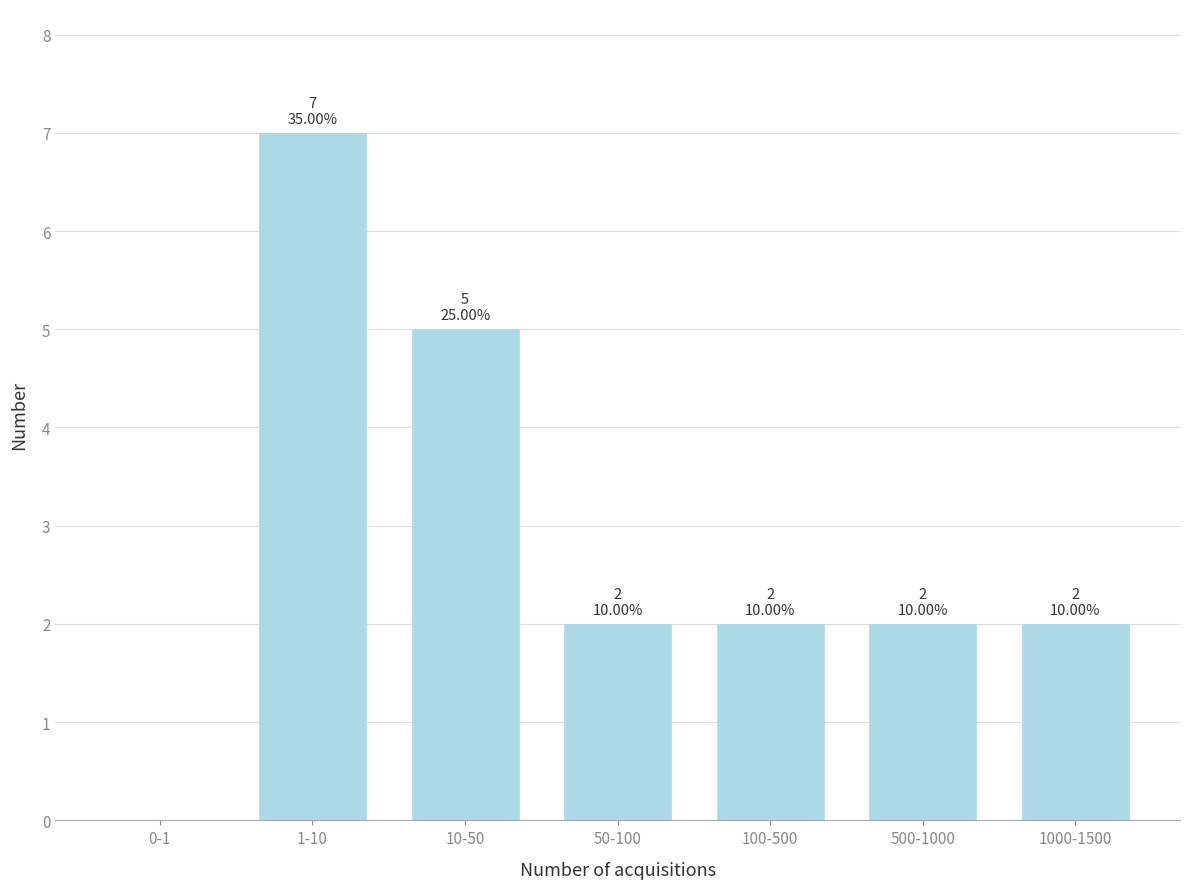

Reading left to right, transcribe all the data shown in this chart.

0-1=0	1-10=7	10-50=5	50-100=2	100-500=2	500-1000=2	1000-1500=2